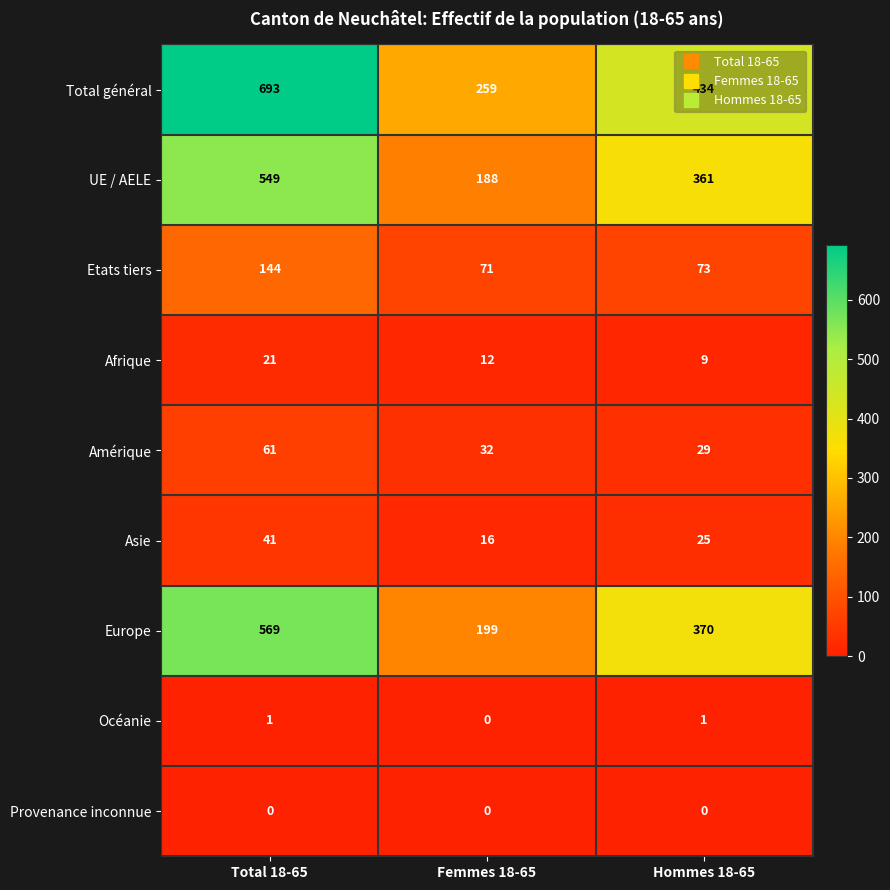

At which label is Europe closest to 384?

Hommes 18-65